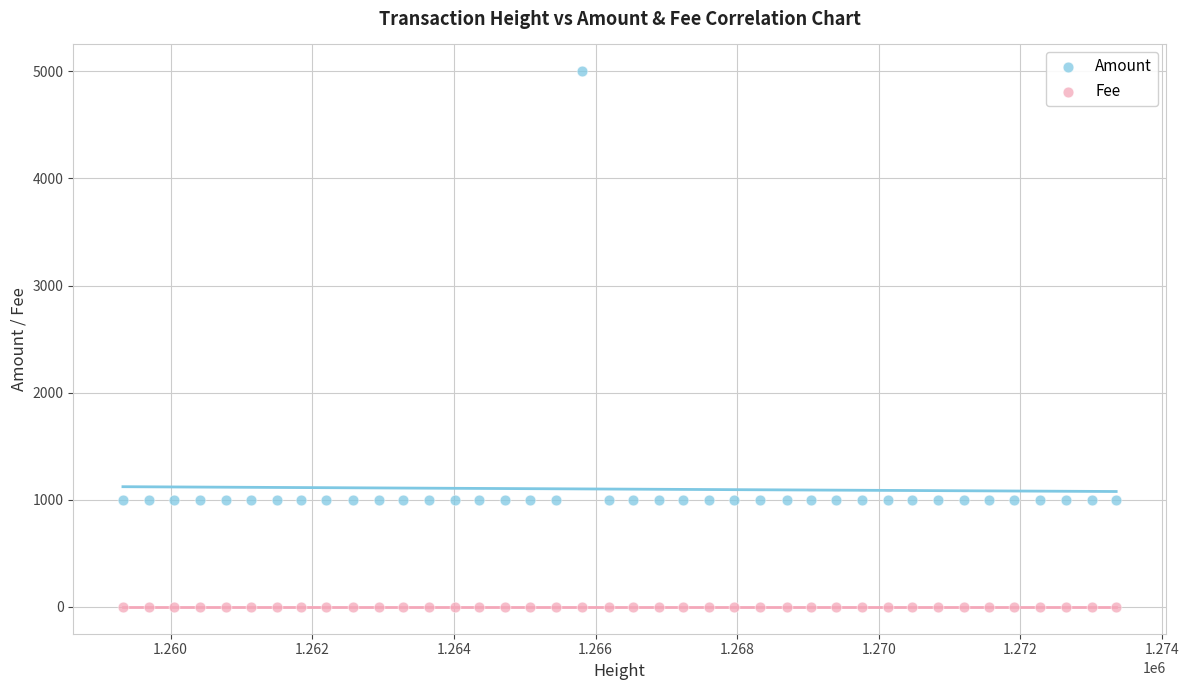

What are all the series names shown in the legend?

Amount, Fee